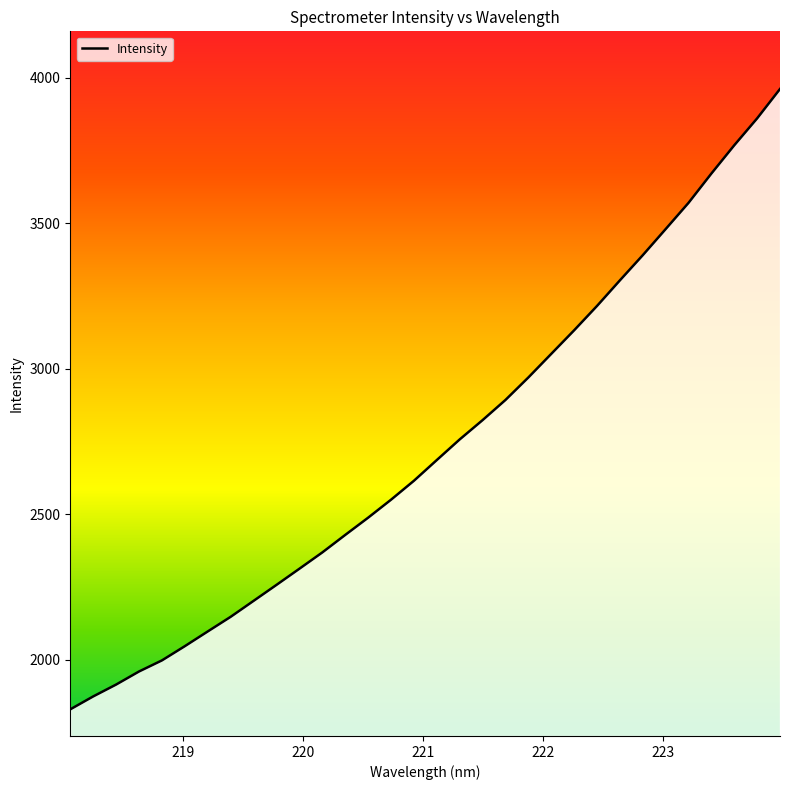

What is the difference between the maximum and minimum values?

2131.7